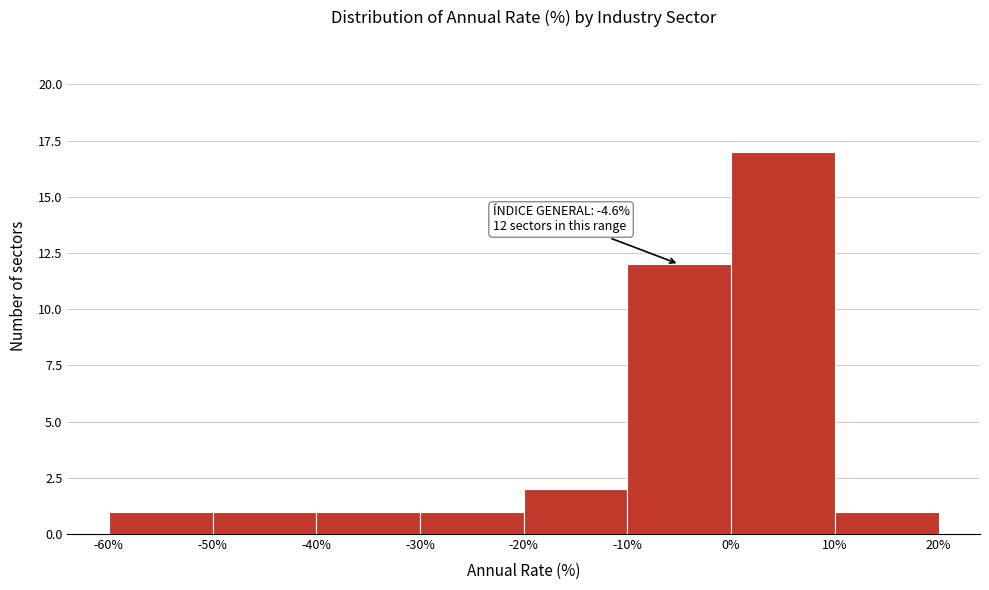

Which range on the x-axis has the tallest bar?

0% to 10%